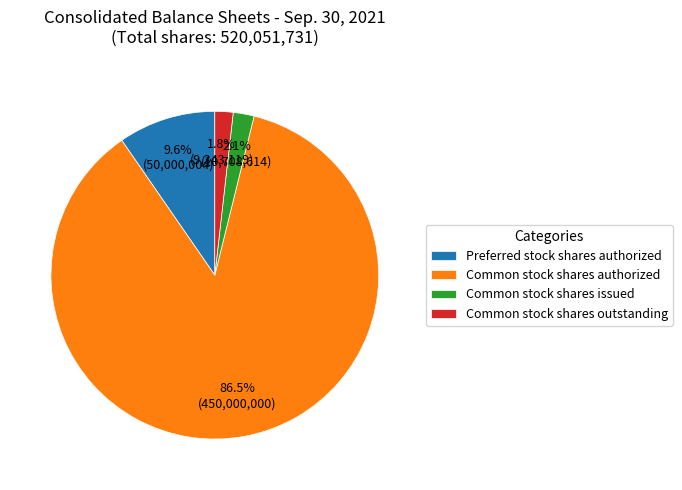

Does Preferred stock shares authorized represent more than half of the total?

No